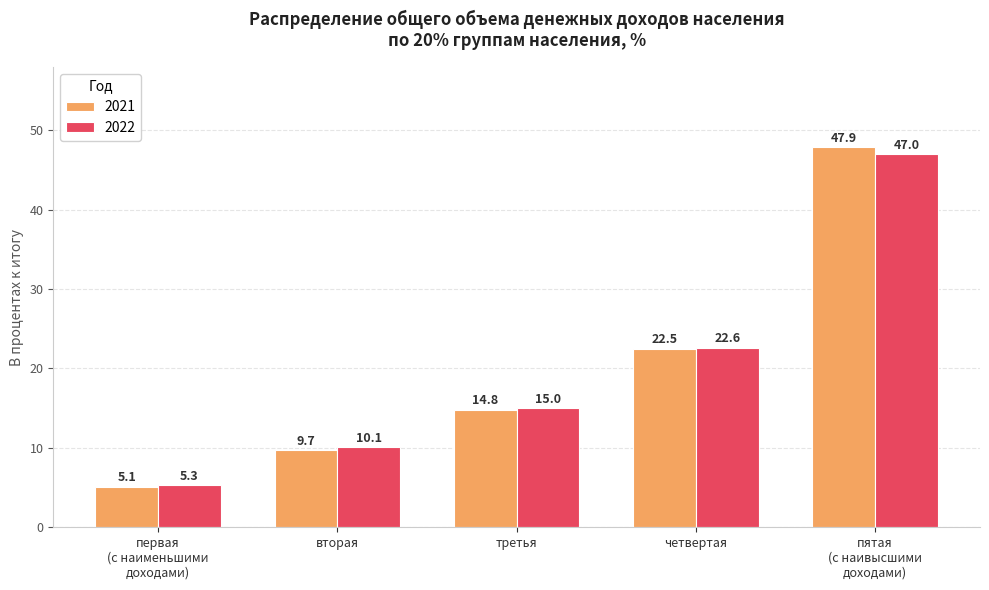

What is the value of the 2021 bar at the 1st from the left?

5.1